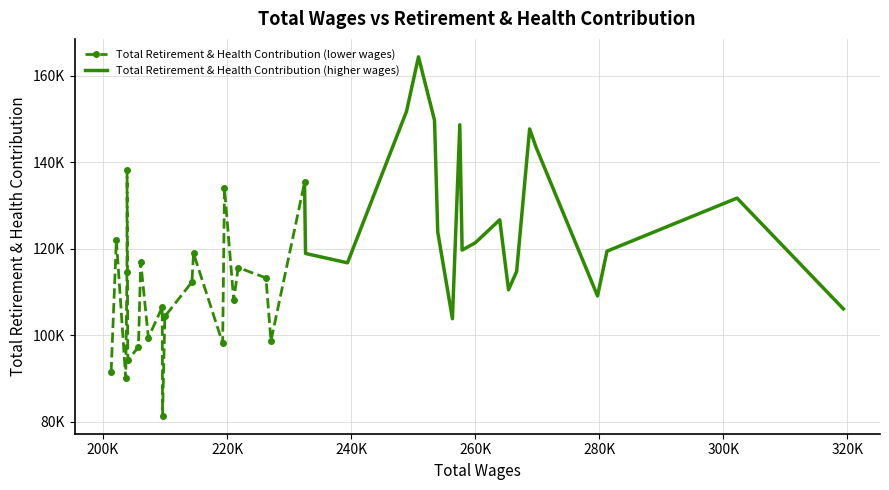

How many data points does each series have?

40